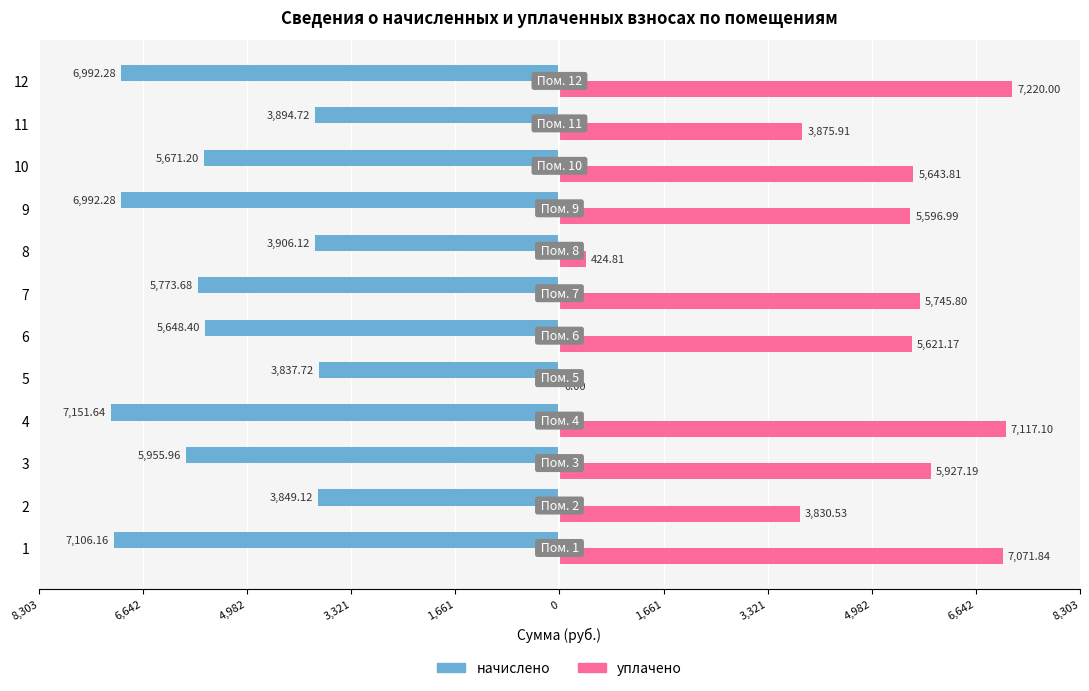

What are all the series names shown in the legend?

начислено, уплачено